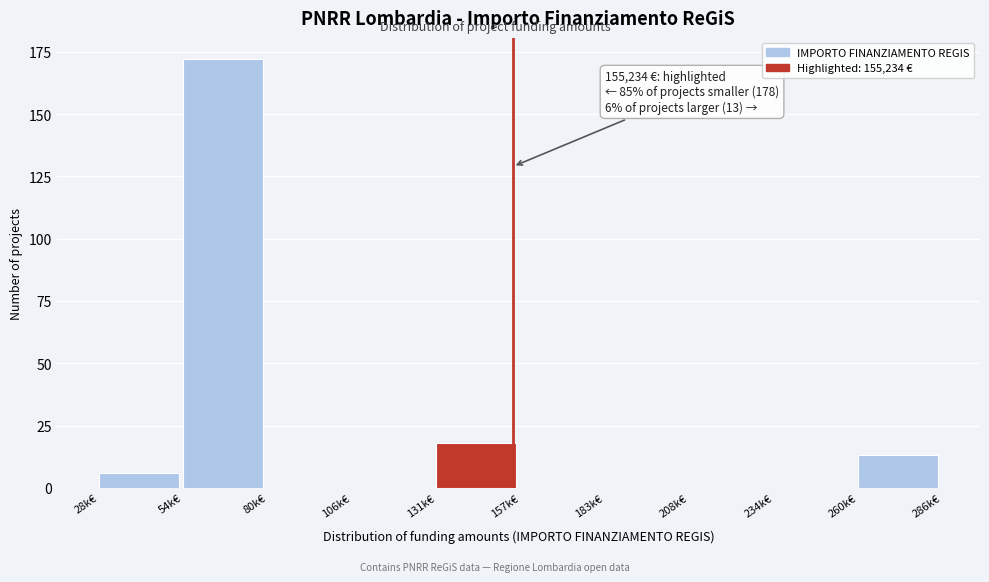

Reading left to right, transcribe all the data shown in this chart.

28k€=6	54k€=172	80k€=0	106k€=0	131k€=18	157k€=0	183k€=0	208k€=0	234k€=0	260k€=13